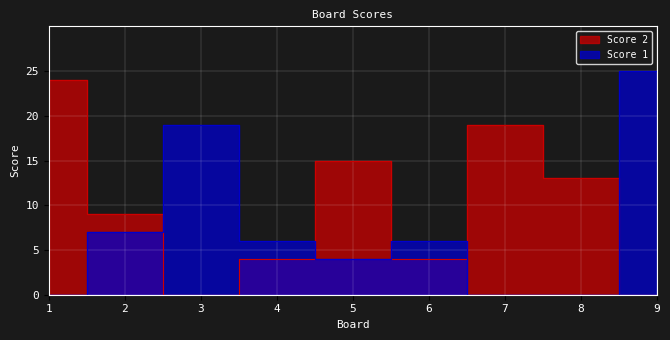

What is the difference between the maximum and minimum values in the Score 2 series?

24